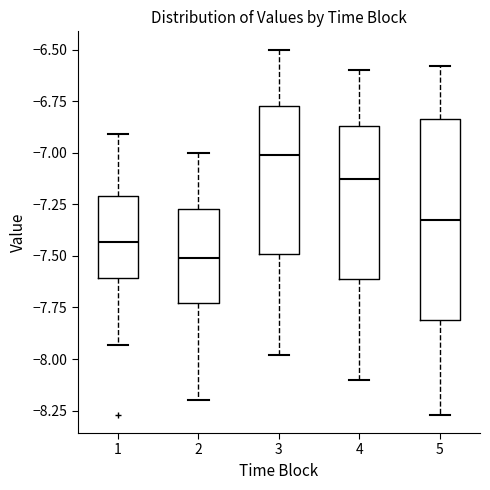

Which box has the highest median line?

3